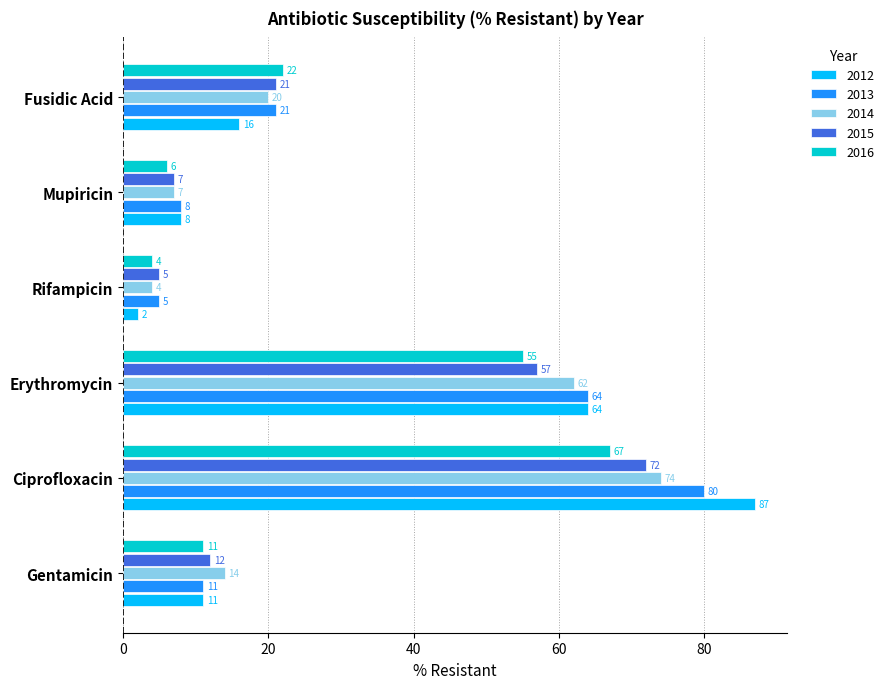

Which category has the highest value in the 2016 series?

Ciprofloxacin